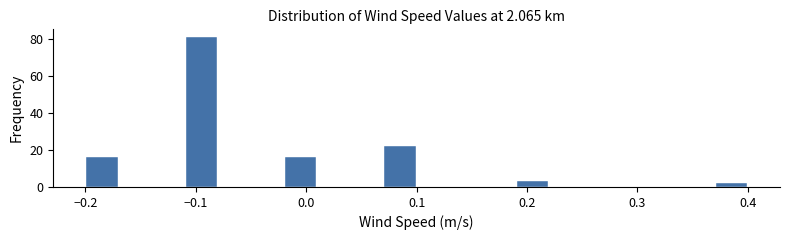

Around what value on the x-axis is the tallest bar? Give the approximate position of its centre, as read against the axis.

-0.09